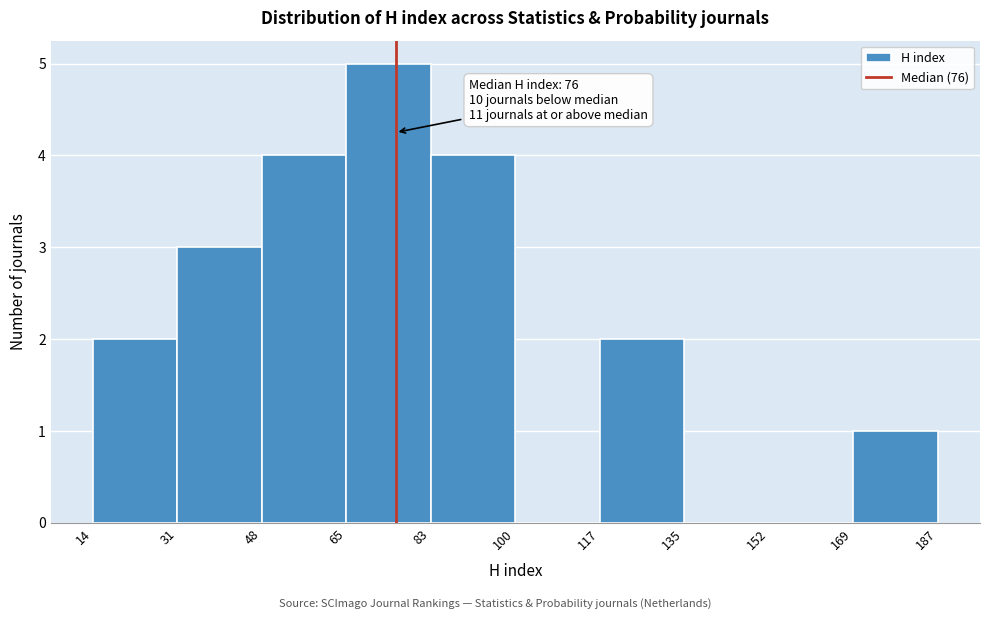

Over which range of the x-axis is the bar tallest?

65 to 83